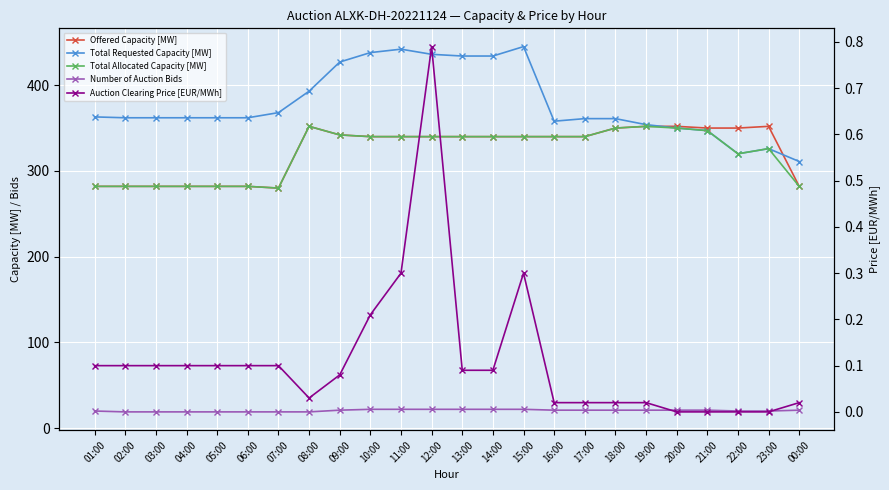

True or false: Auction Clearing Price [EUR/MWh] has a value of 0.1 at 11:00.

False